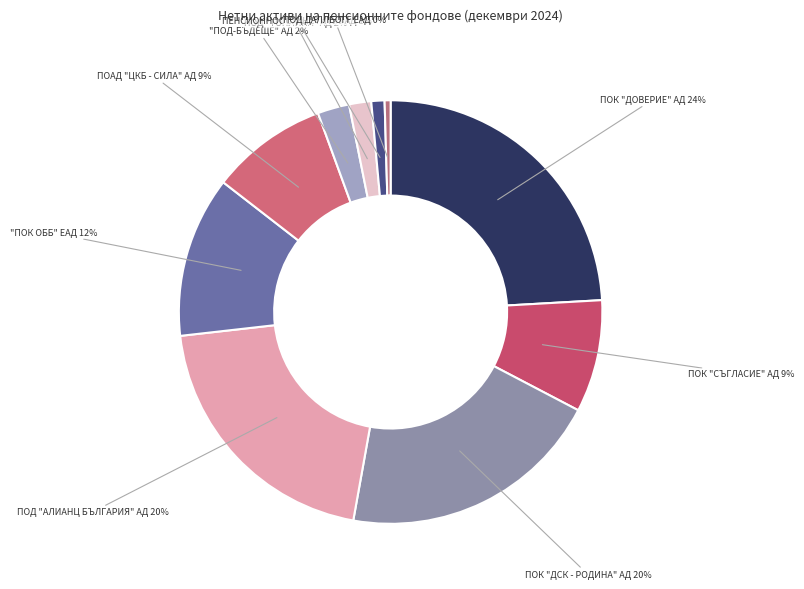

Count the number of slices in the pie.

10